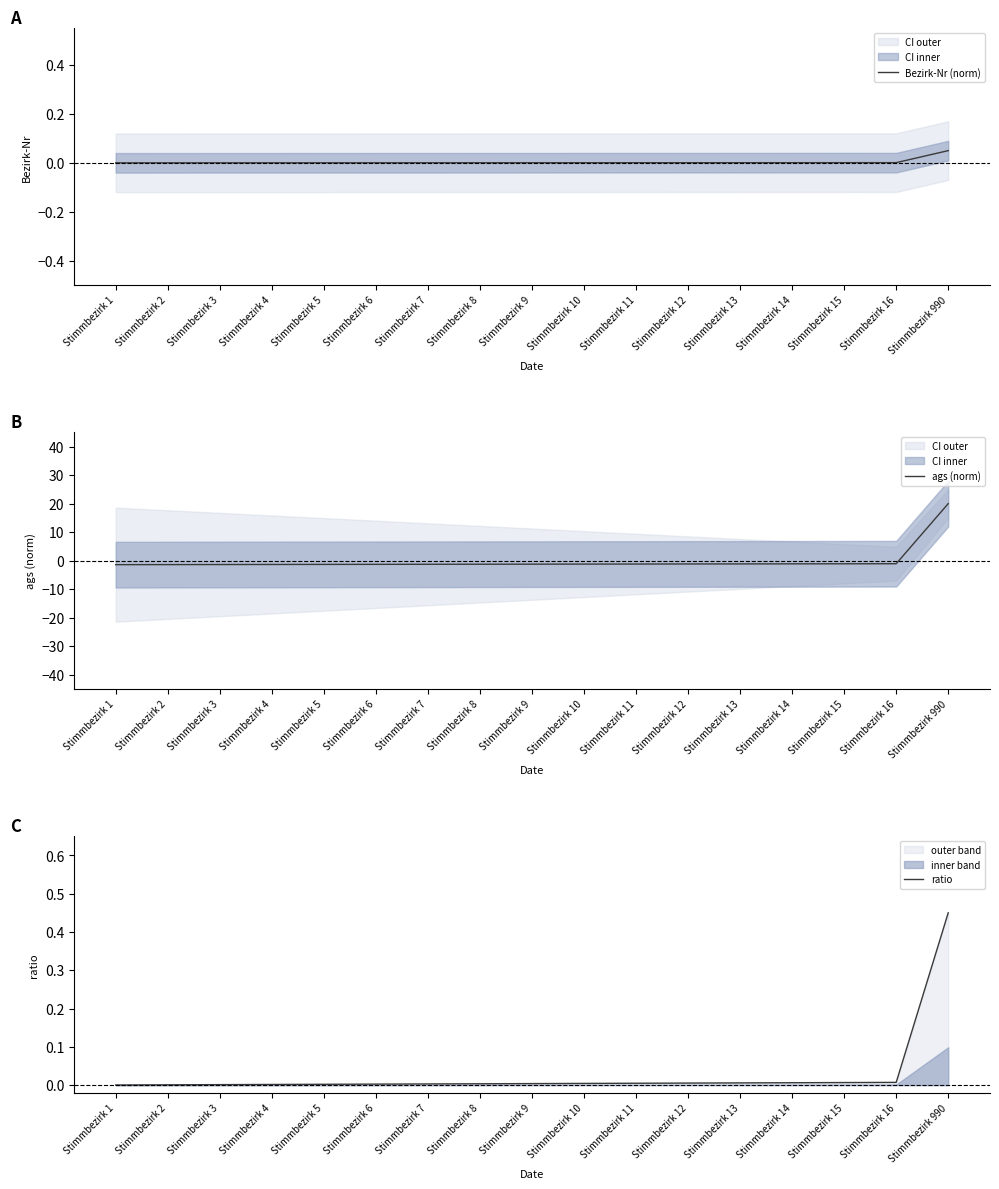

After their last crossing, which series has the higher values: ags (norm) or Bezirk-Nr (norm)?

ags (norm)